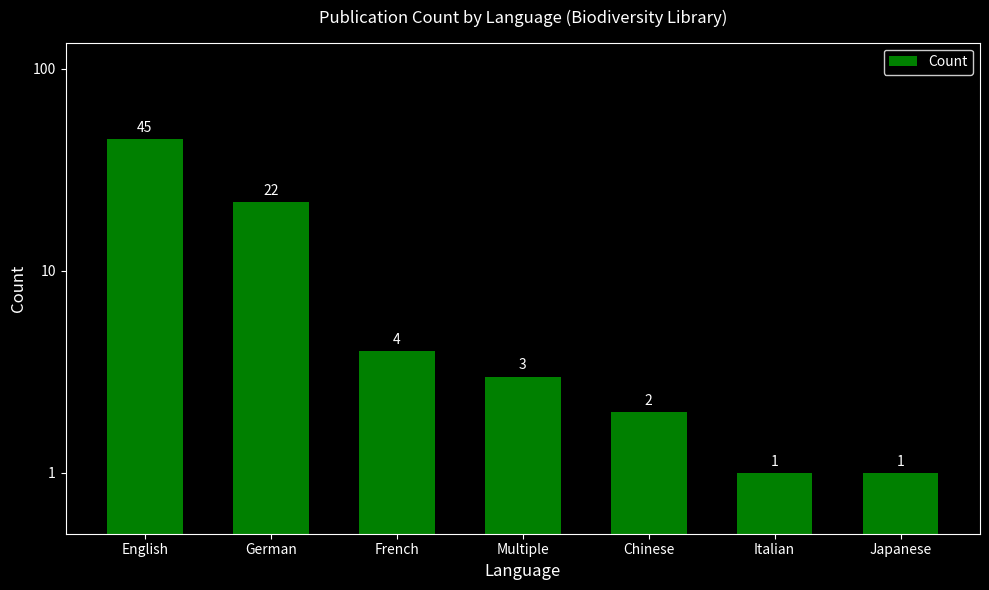

What is the label of the 2nd bar from the left?

German